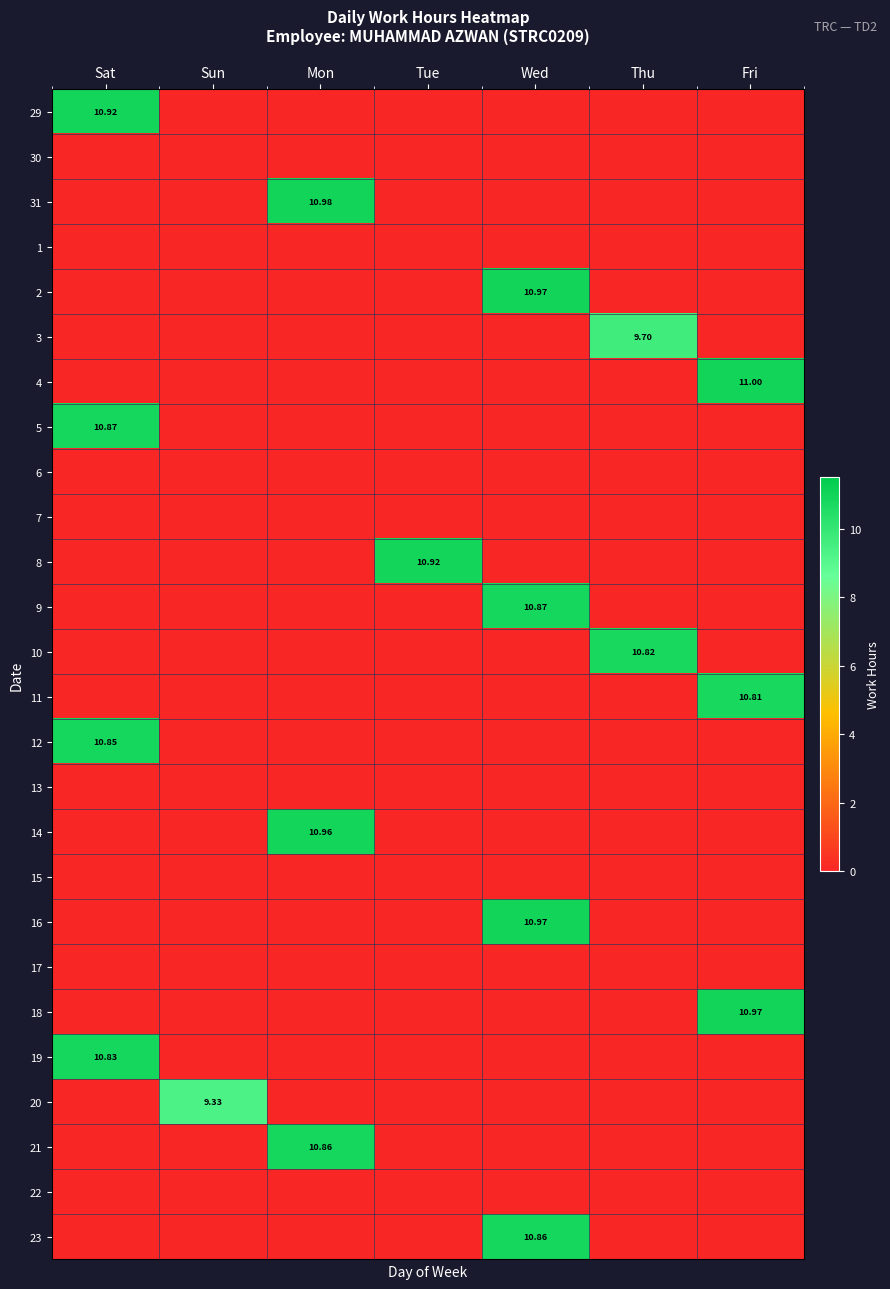

At which label does 19 reach its minimum?

Sun